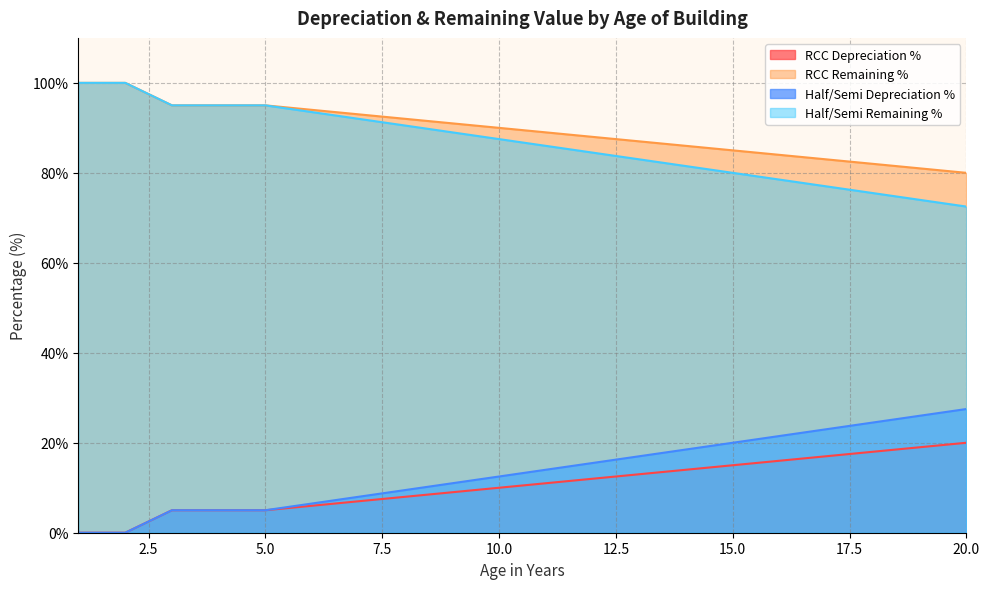

What is the difference between the Half/Semi Depreciation % values at 20 and 4?

22.5